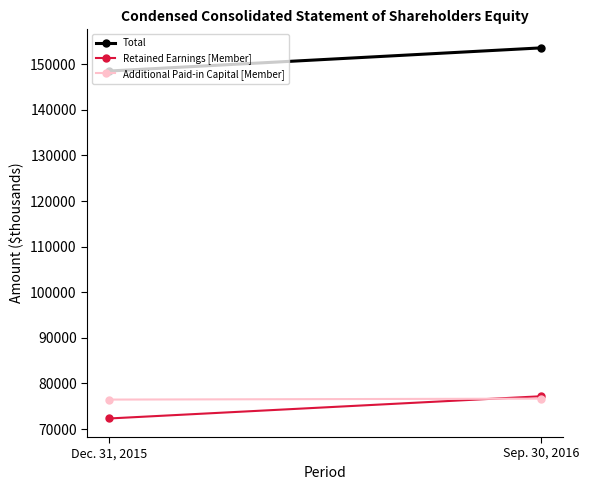

What is the average value of the Total series?

151031